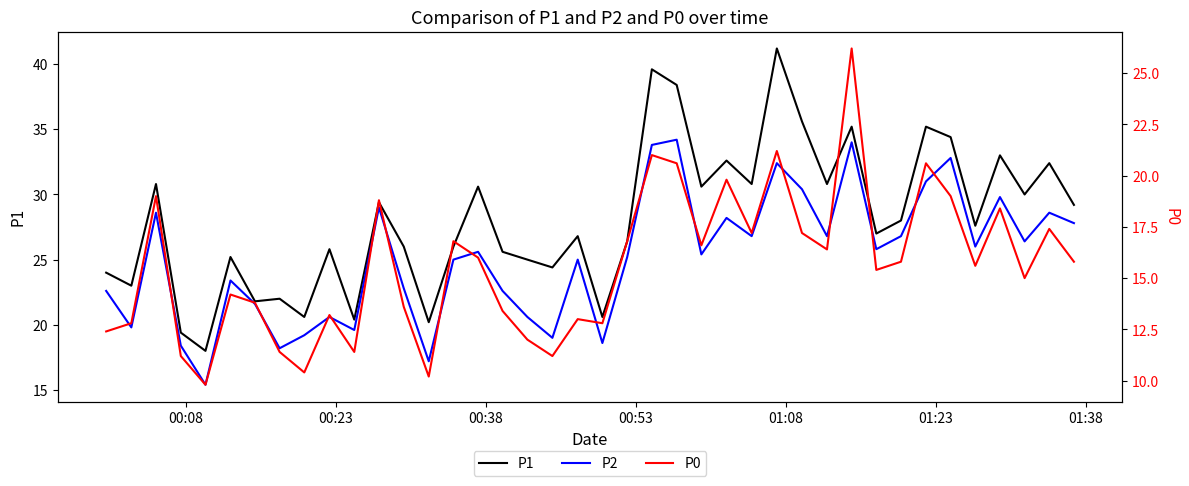

Which series has the widest spread of values?

P1